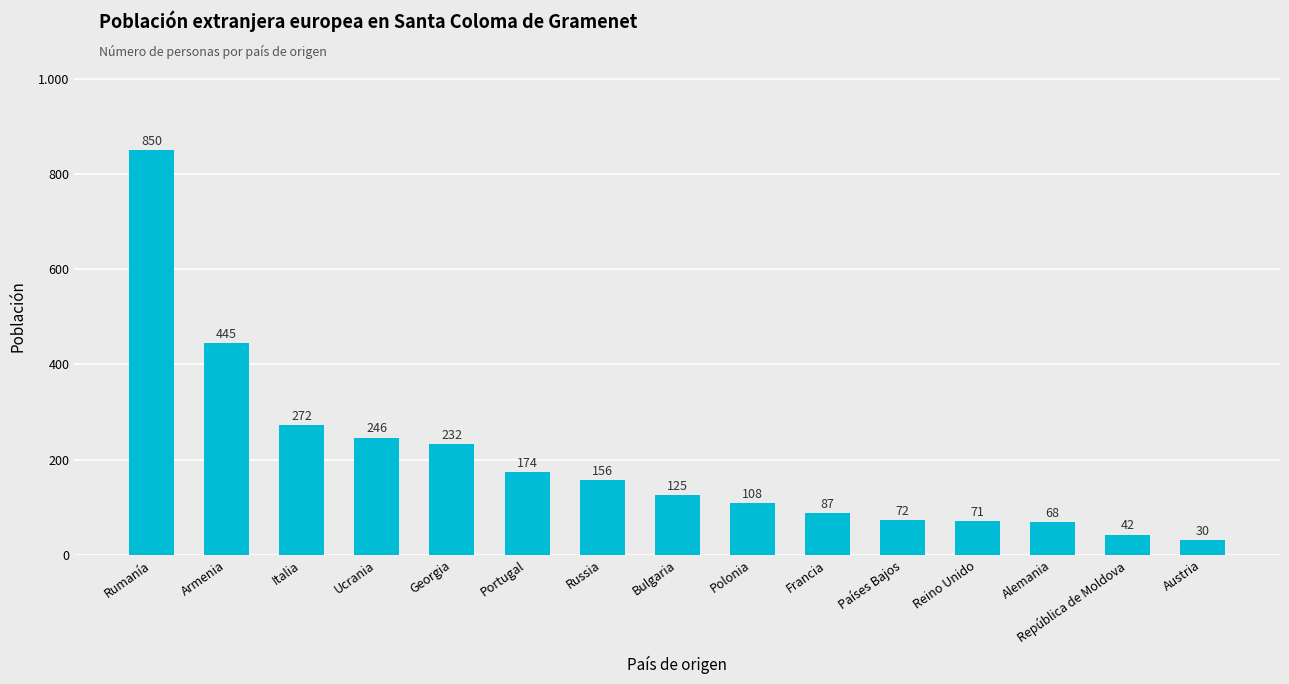

What value does the data have at Alemania, to the nearest 50?

50